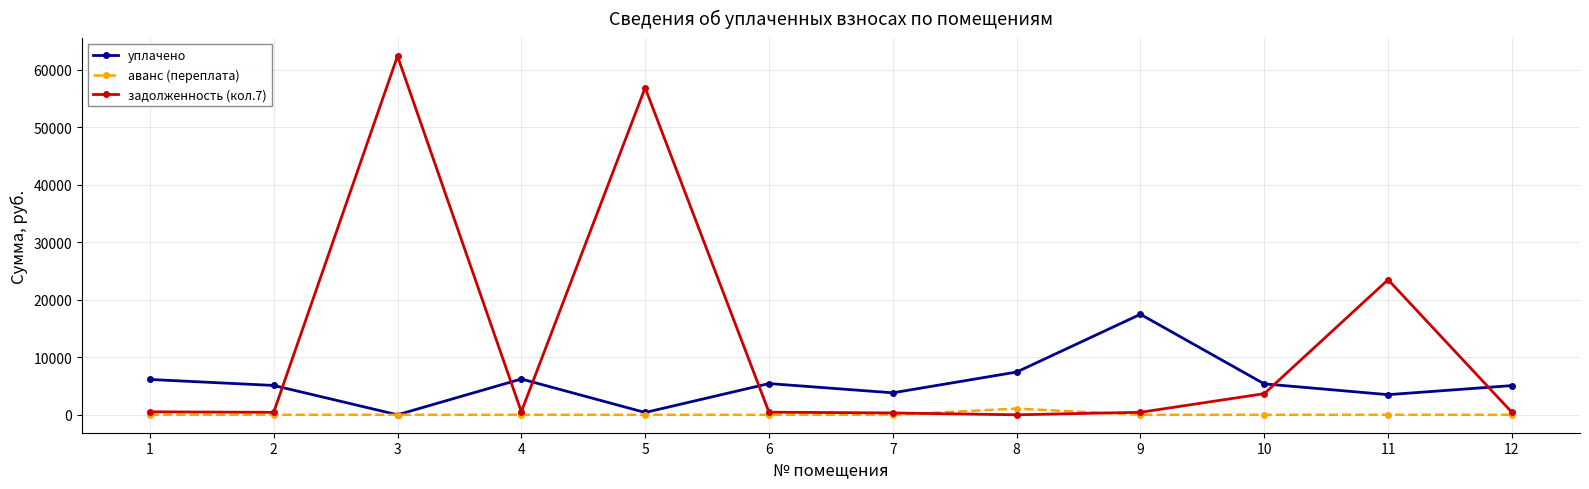

What is the average value of the уплачено series?

5500.4